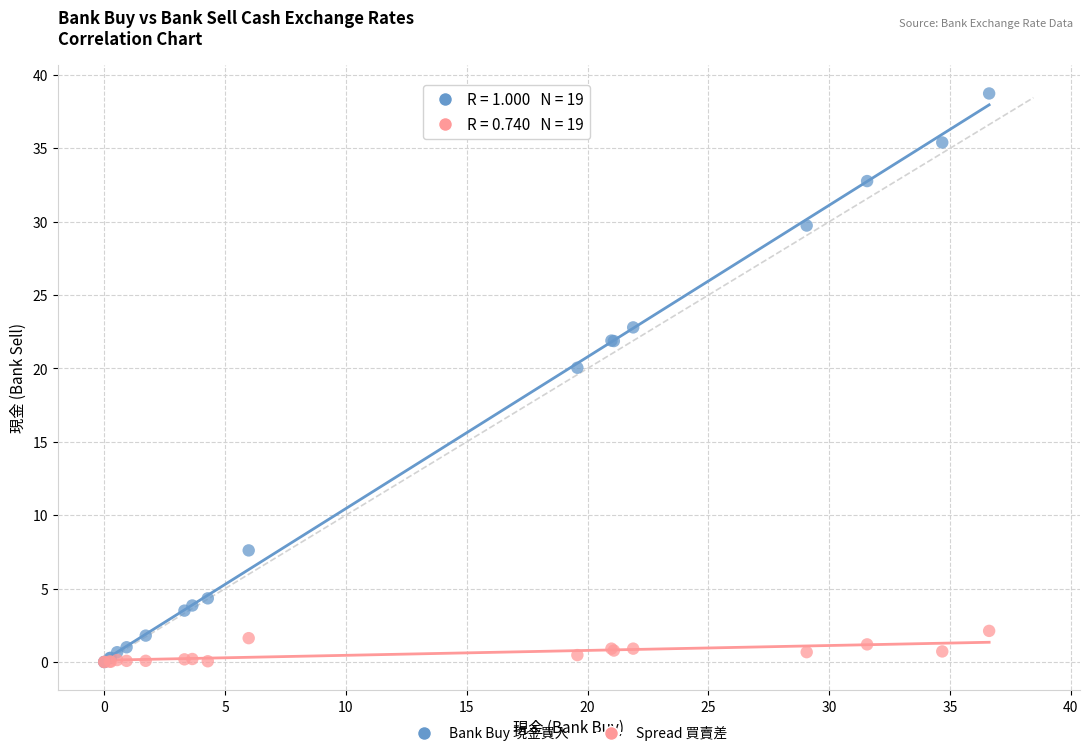

Across all series, what Y value is closest to 19?

20.1